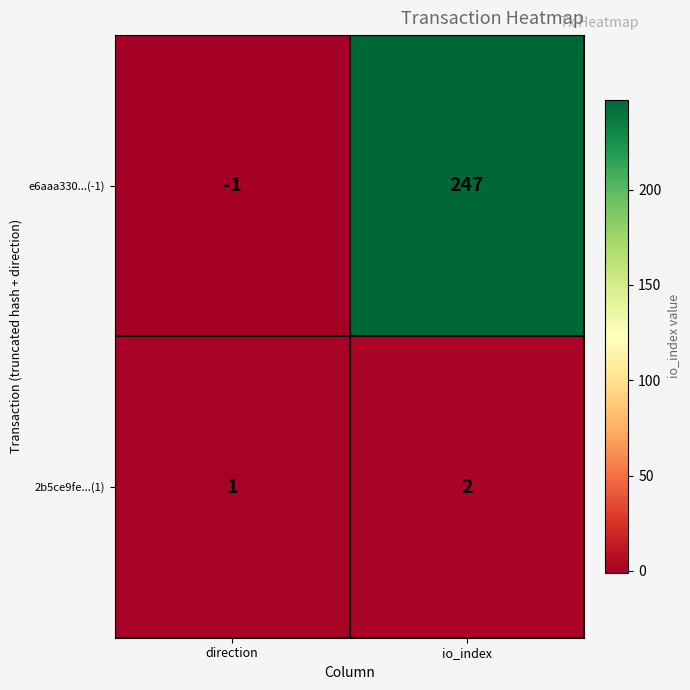

At direction, list the series in order from smallest to largest.

e6aaa330...(-1), 2b5ce9fe...(1)